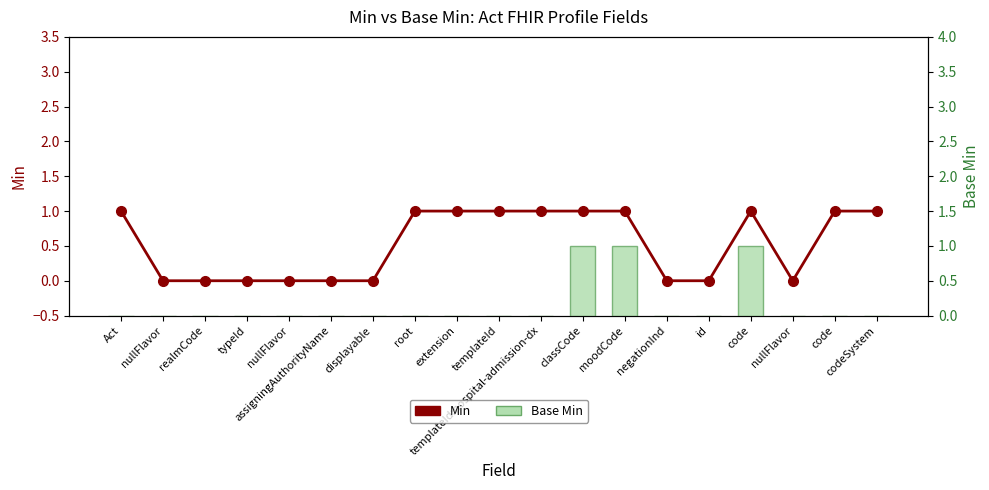

True or false: Base Min has a value of 0 at codeSystem.

True